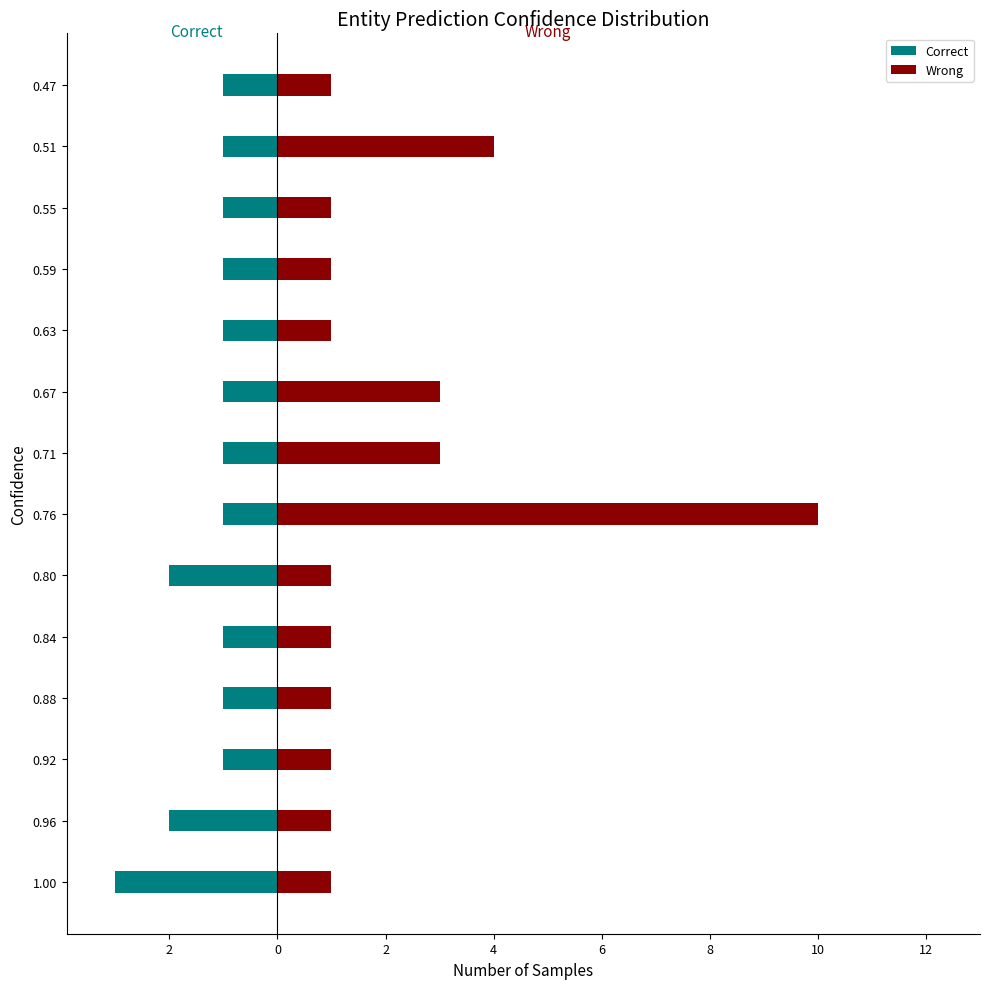

The Correct series shows -2 at 0.63. True or false?

False